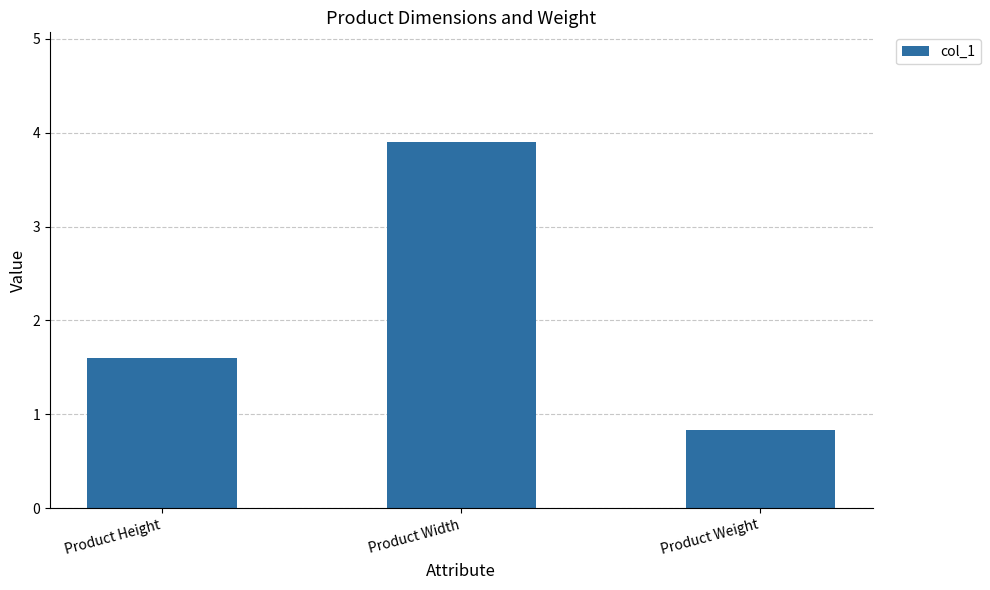

Count the number of data series in this chart.

1